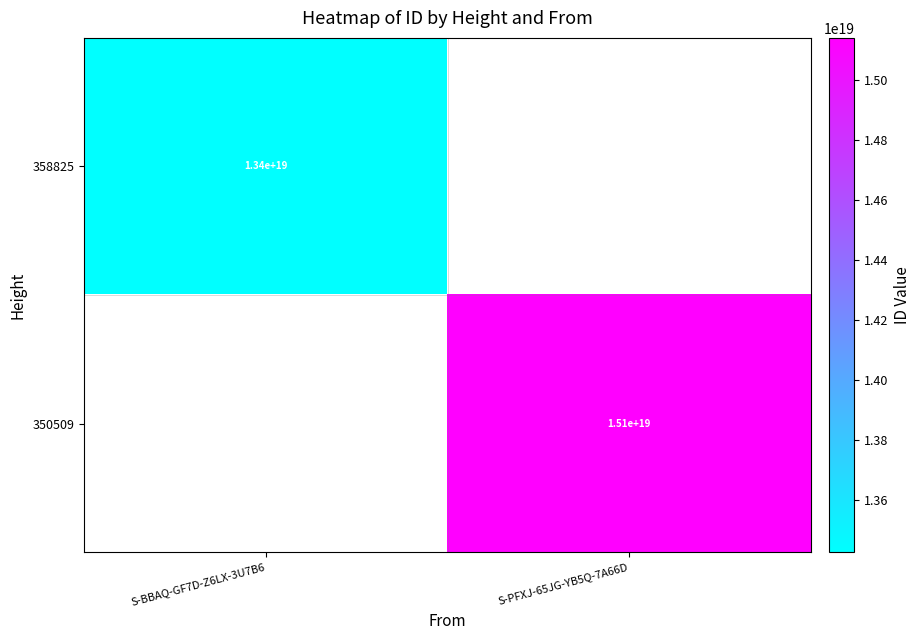

The 358825 series shows 13400000000000000000 at S-BBAQ-GF7D-Z6LX-3U7B6. True or false?

True